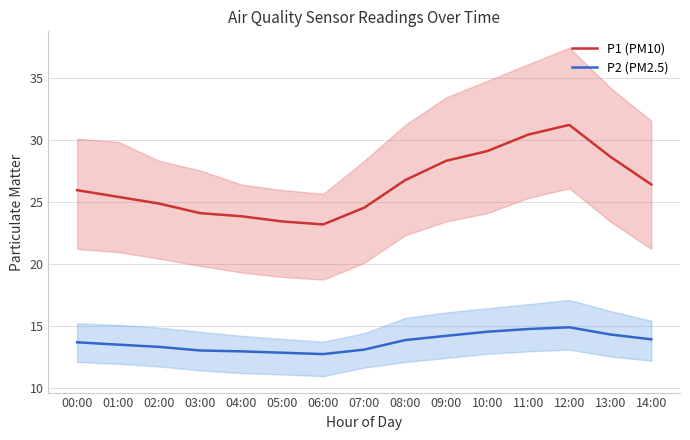

Read the P1 (PM10) value at 00:00.

26.0